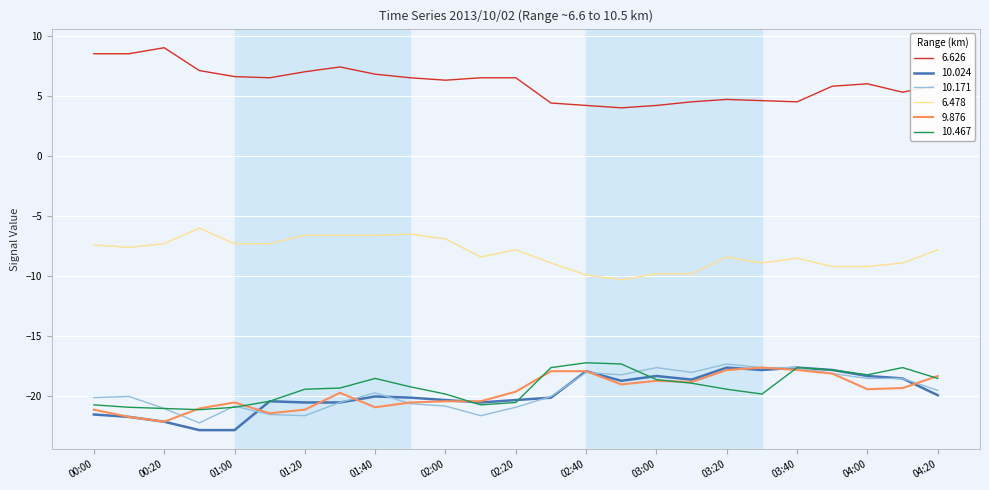

Which series has the largest total across all categories?

6.626